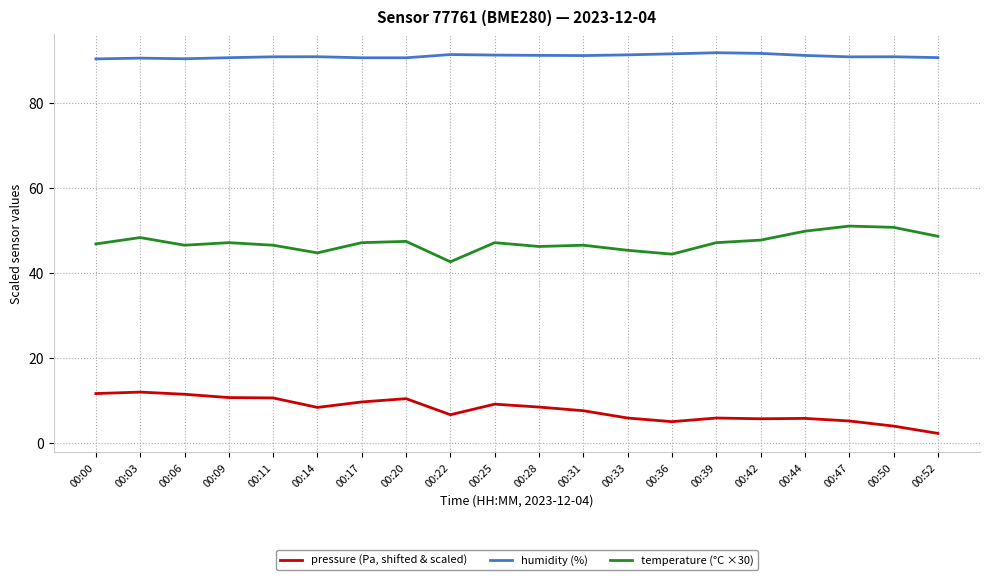

True or false: temperature (°C ×30) and humidity (%) cross at least once.

False